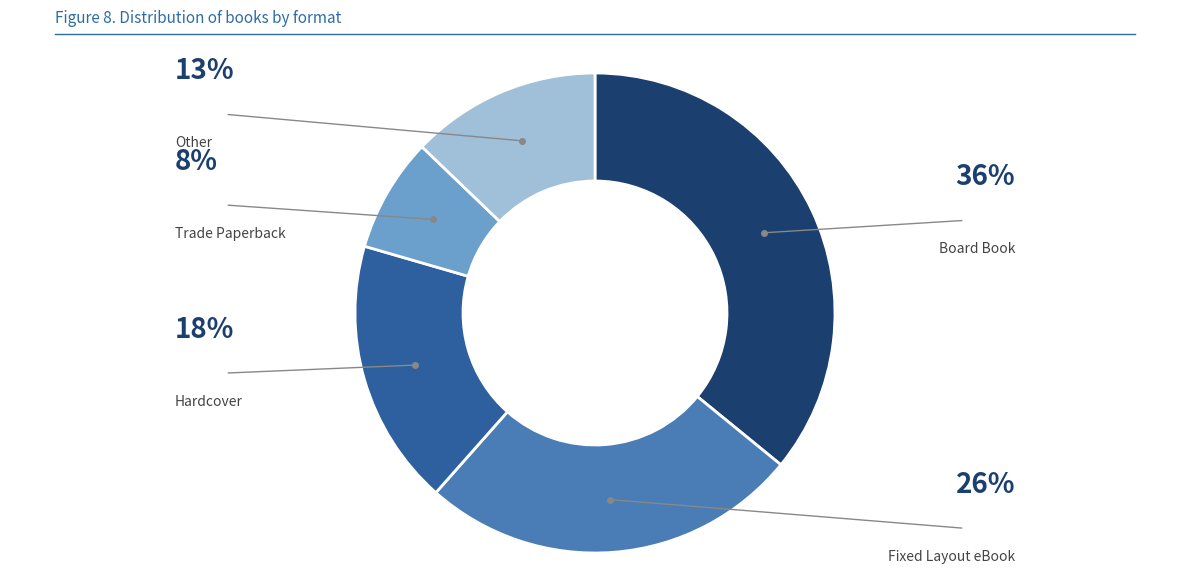

Is there a majority slice in this chart?

No